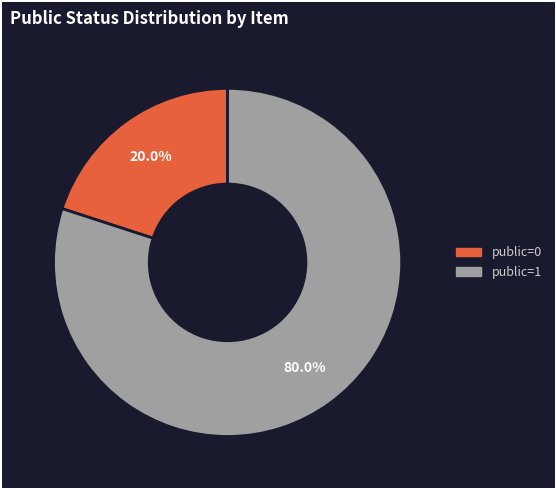

Does any single category account for the majority?

Yes